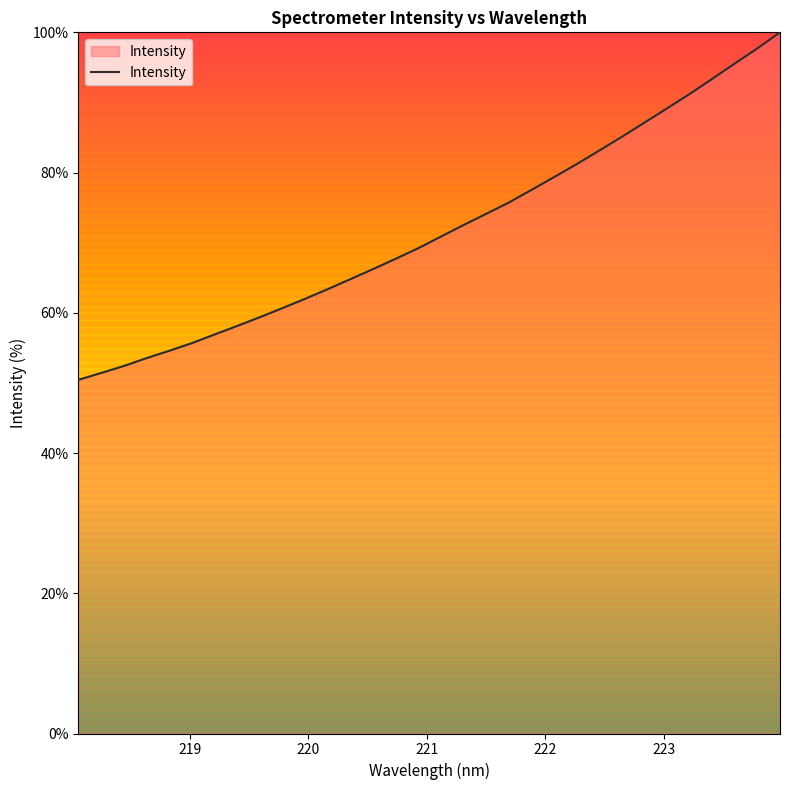

What is the smallest value displayed?

50.4